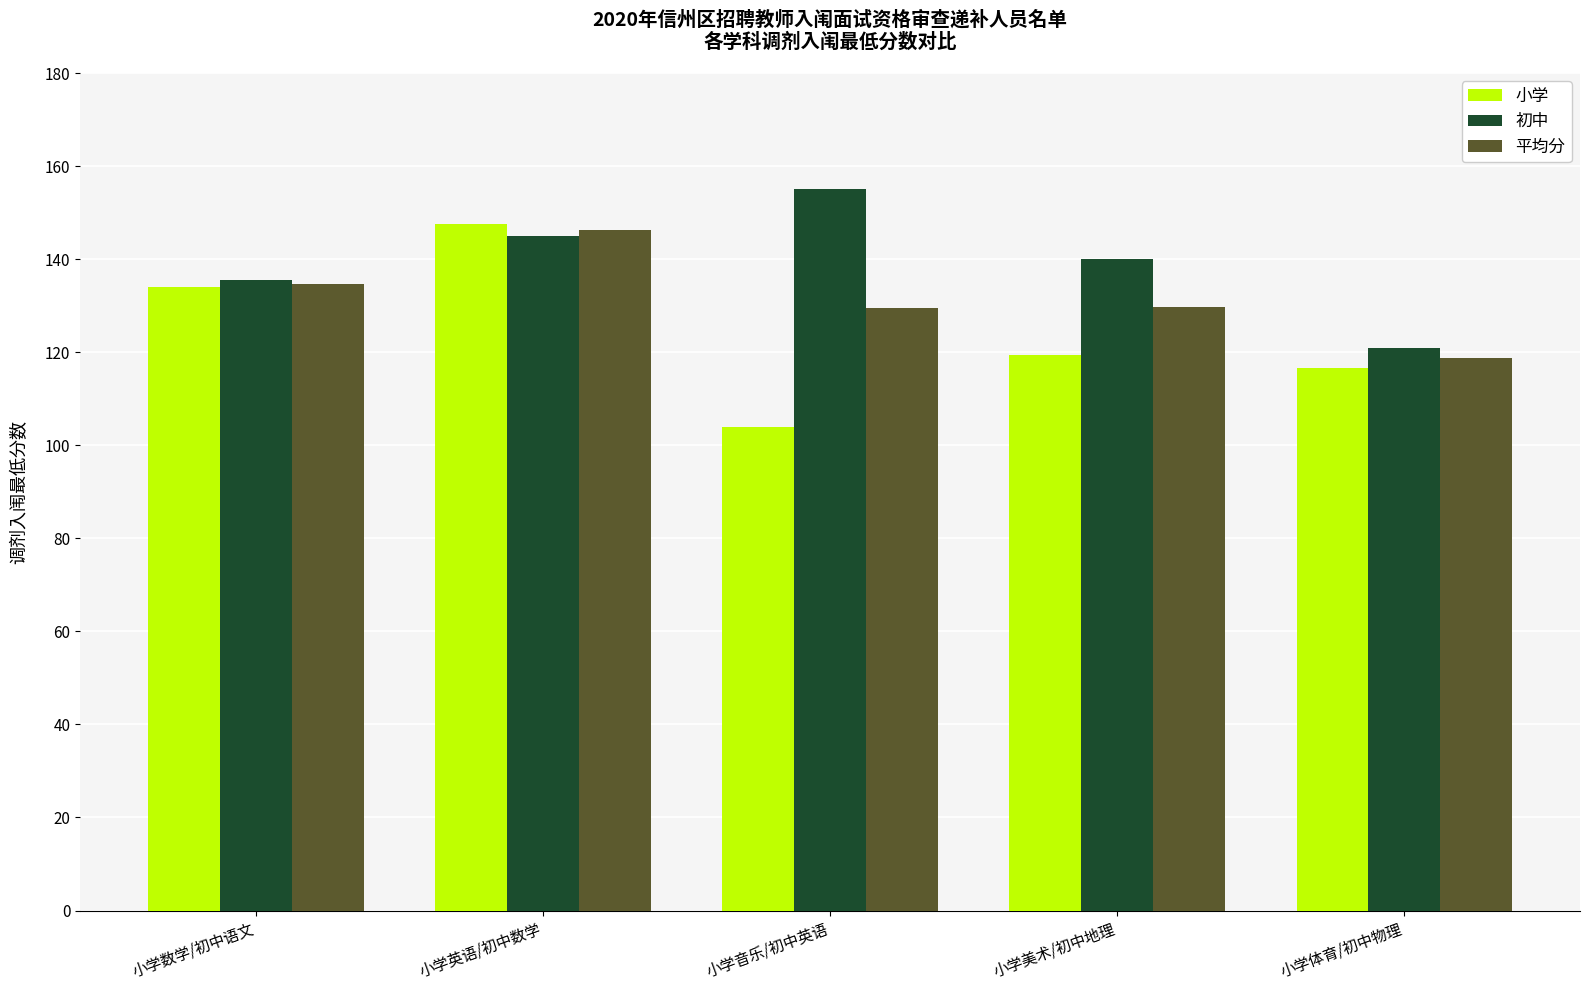

List the series in order of their overall mean, lowest first.

小学, 平均分, 初中